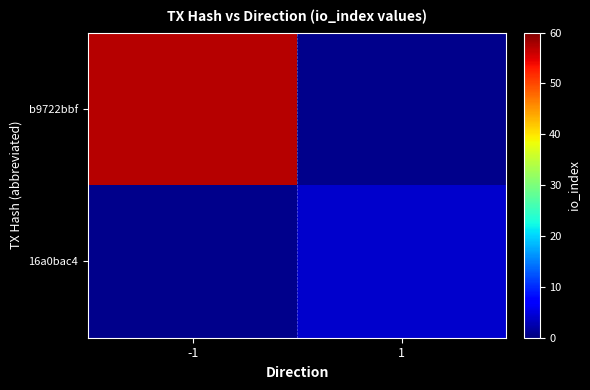

What is the smallest value displayed?

4.0